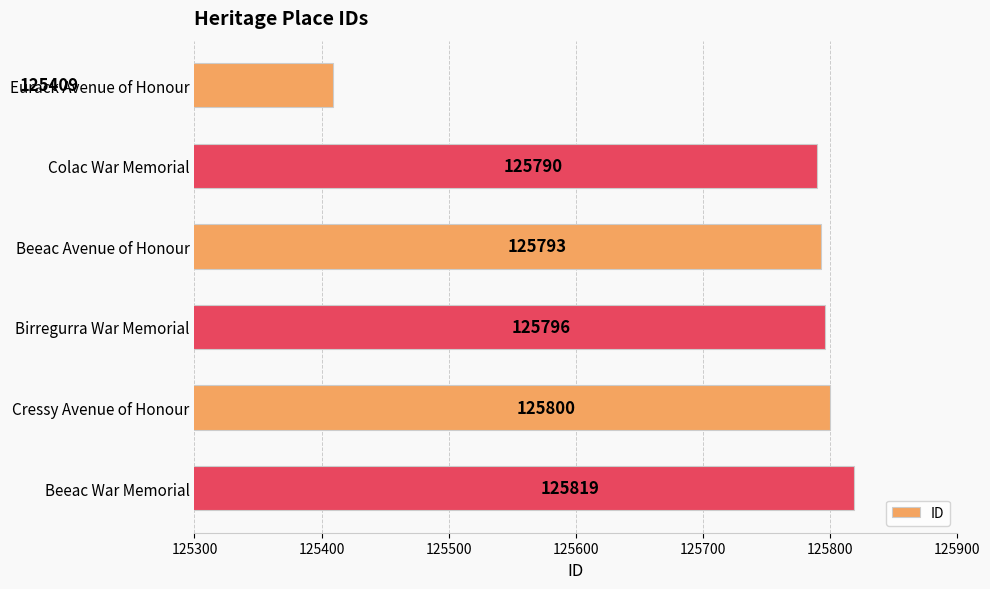

Which has a higher value, Colac War Memorial or Beeac War Memorial?

Beeac War Memorial